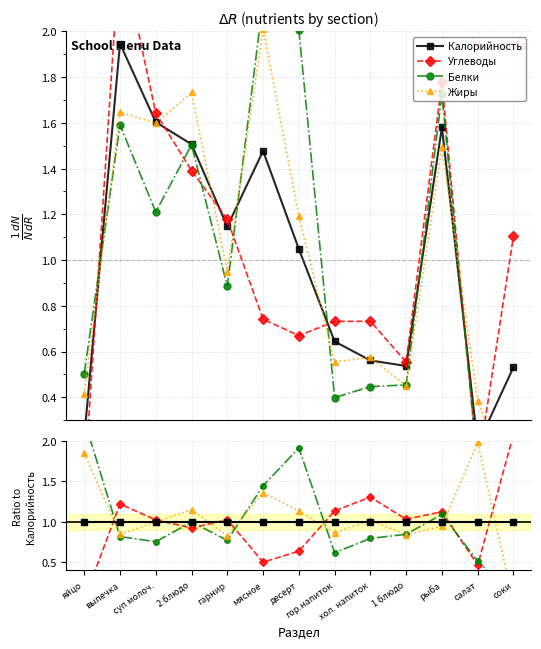

At десерт, list the series in order from smallest to largest.

Углеводы, Калорийность, Жиры, Белки